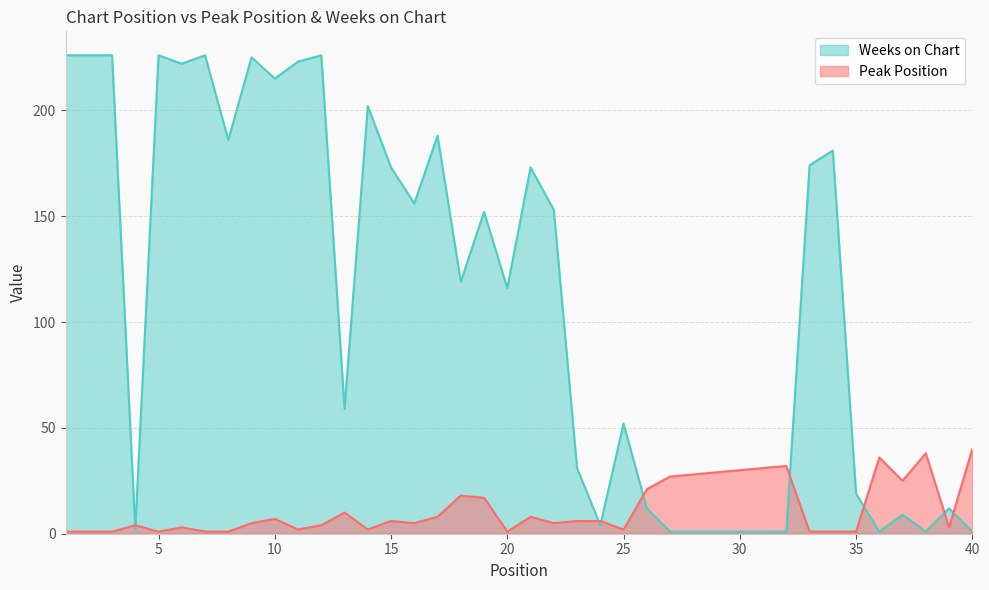

The value of Weeks on Chart at 6 is 222. True or false?

True